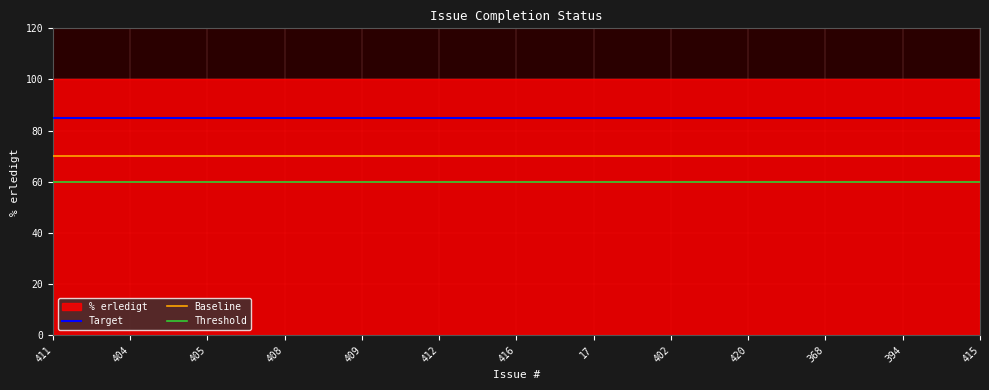

Which category has the highest value across all series?

411